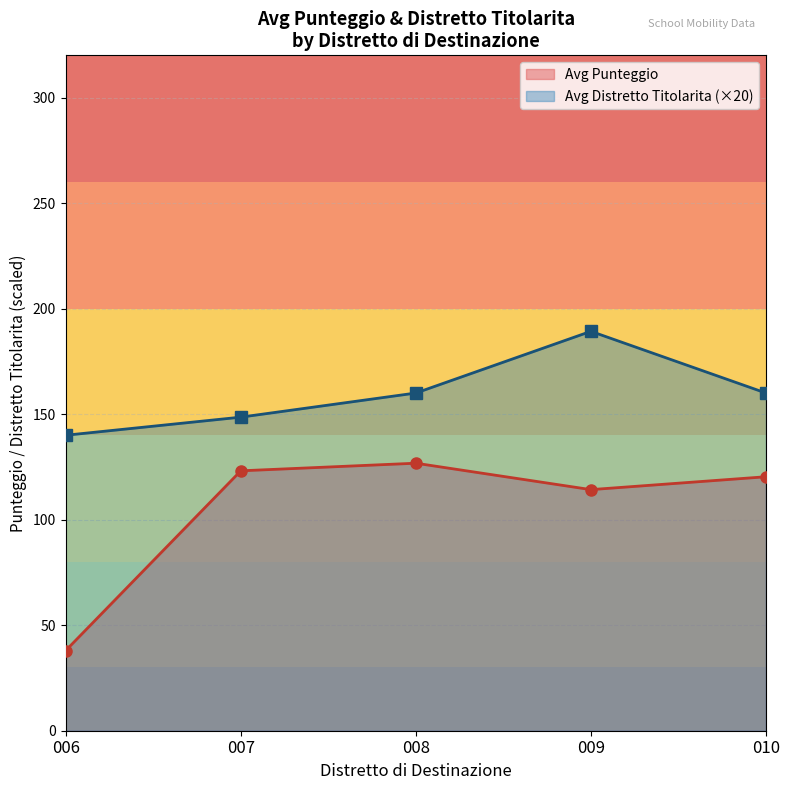

What is the value of the Avg Distretto Titolarita (×20) point at the 1st from the left?

140.0